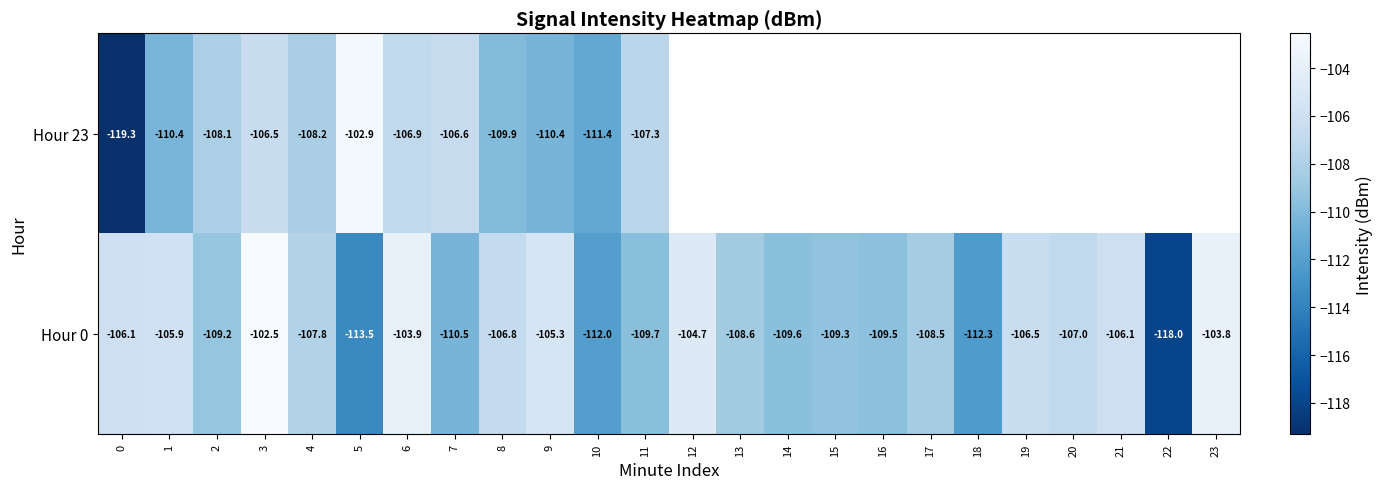

Is the value of row_1 at 5 greater than the value of row_0 at 5?

No